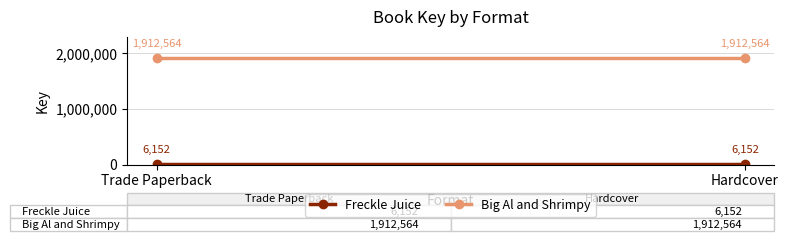

Reading right to left, extract all data points from this chart.

Freckle Juice: 6152	6152
Big Al and Shrimpy: 1912564	1912564